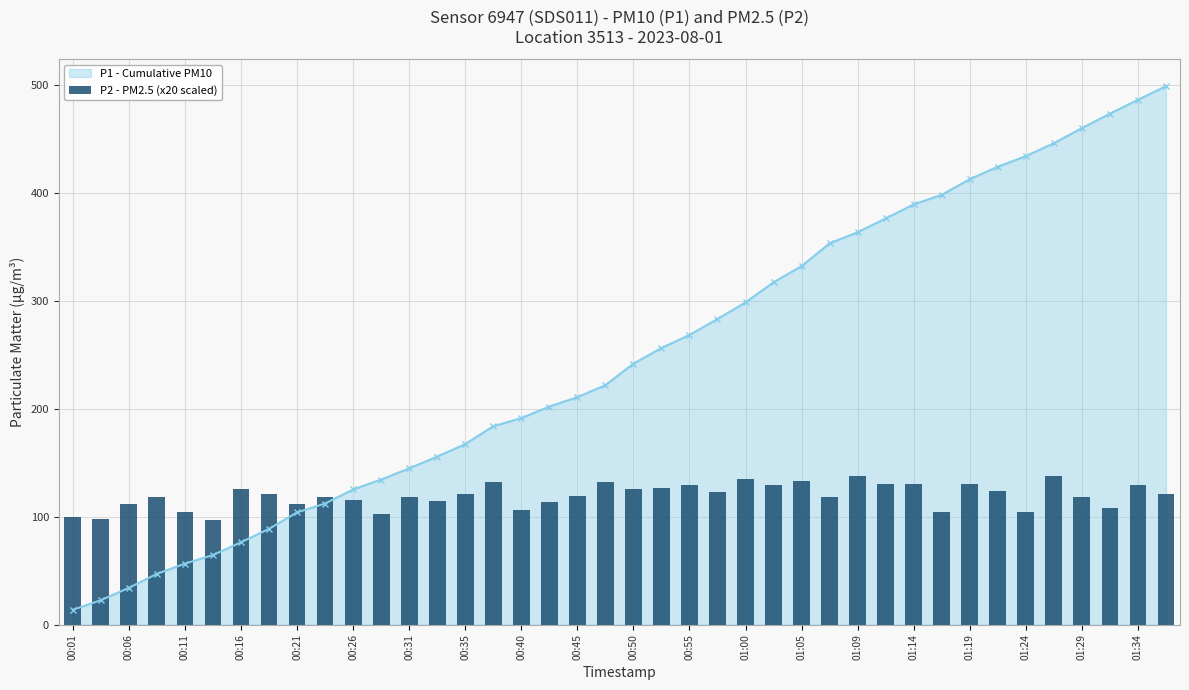

What is the highest value of the P1 - Cumulative PM10 series?

498.8